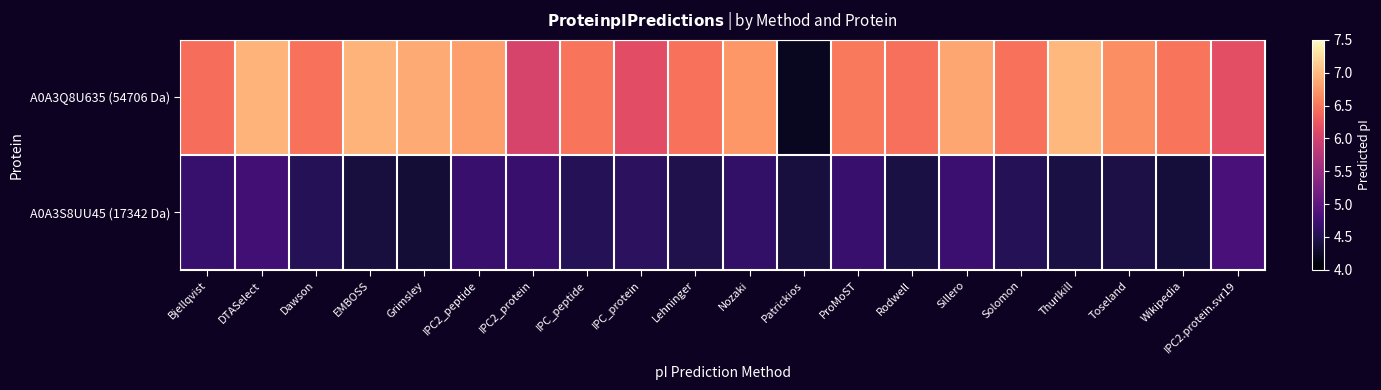

Which series has the widest spread of values?

A0A3Q8U635 (54706 Da)